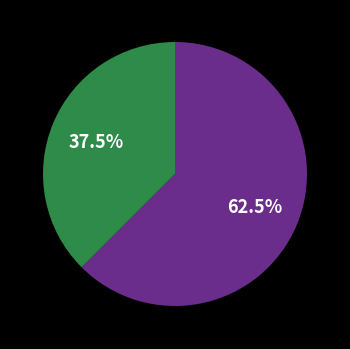

Does any single category account for the majority?

Yes